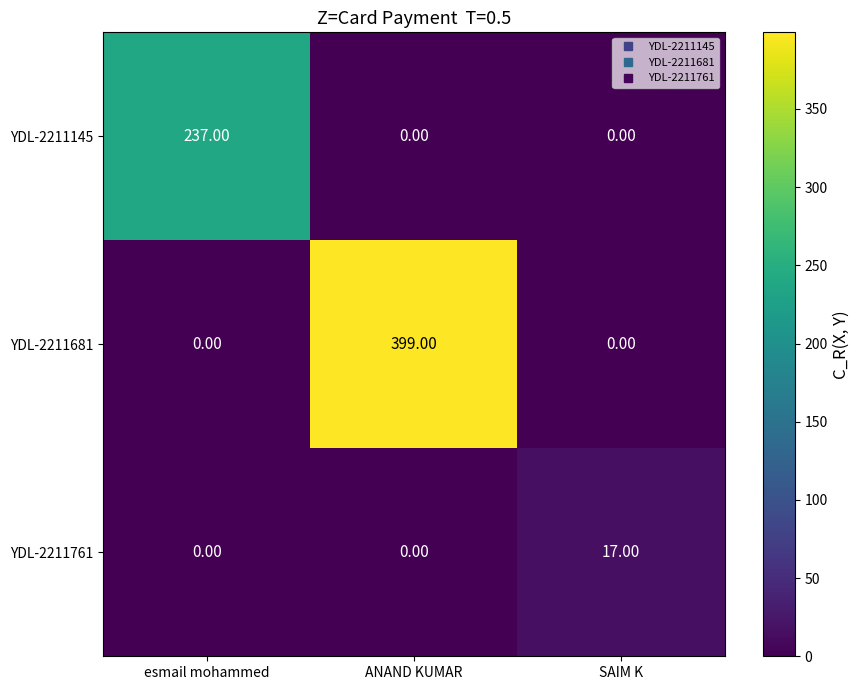

Rank the series by their average value, from lowest to highest.

YDL-2211761, YDL-2211145, YDL-2211681